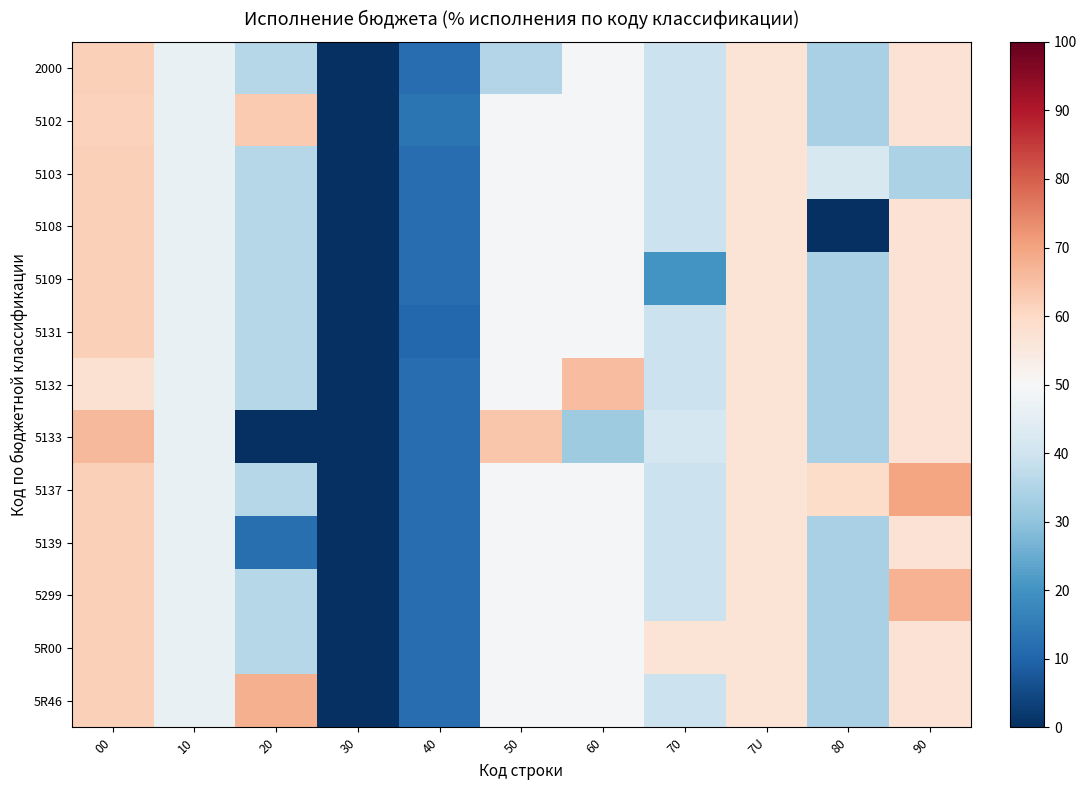

At how many categories does at least one series exceed 11?

10